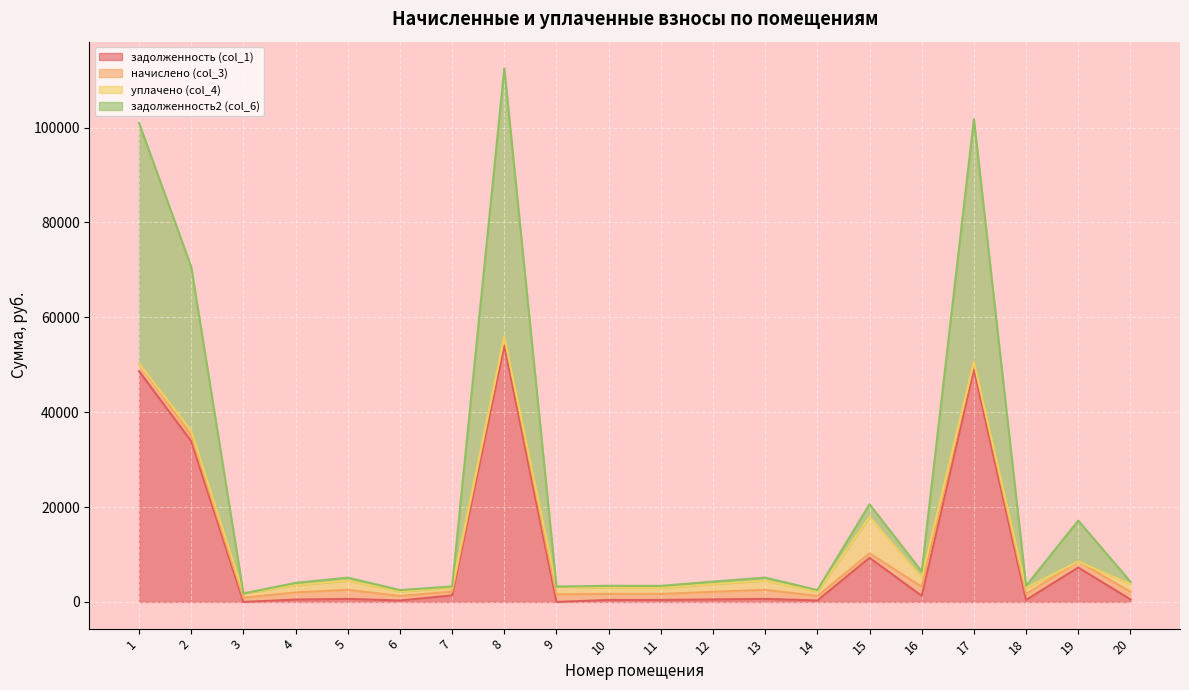

The задолженность (col_1) series shows 1285.3 at 16. True or false?

True